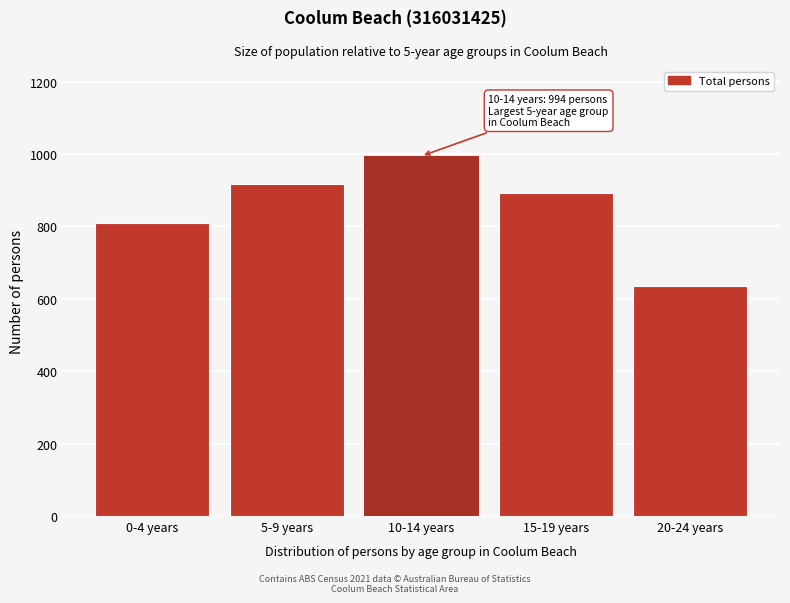

Reading left to right, list all the values displayed in this chart.

0-4 years=809	5-9 years=916	10-14 years=994	15-19 years=892	20-24 years=636